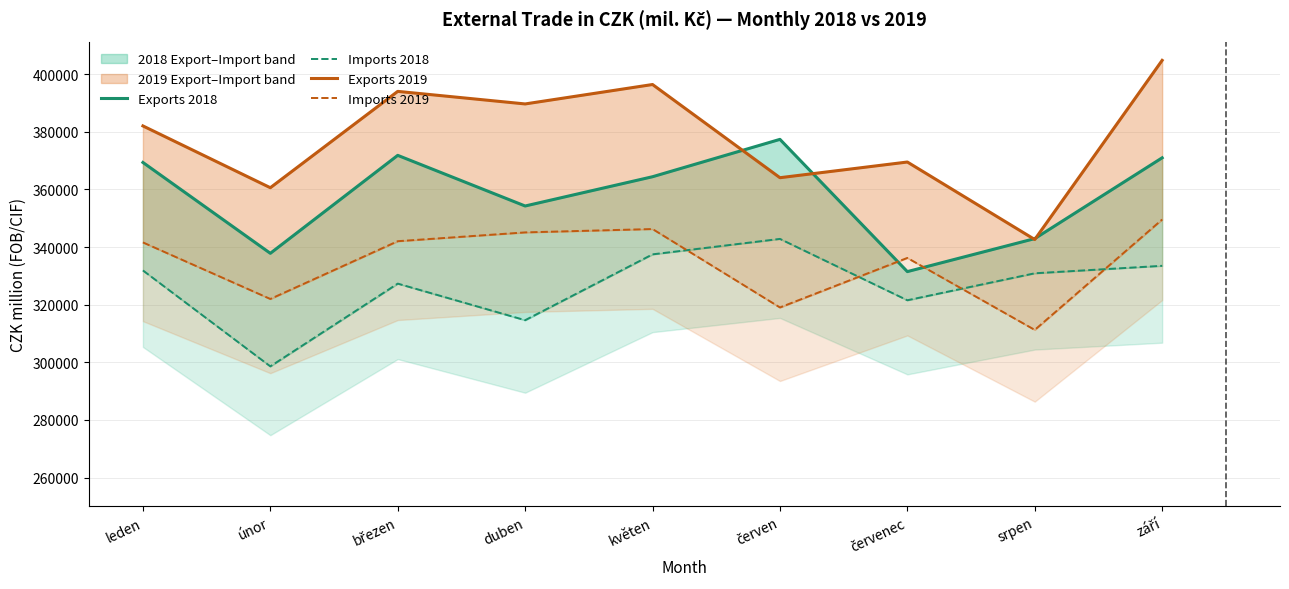

Which series ends up on top after the final intersection of Imports 2018 and Imports 2019?

Imports 2019